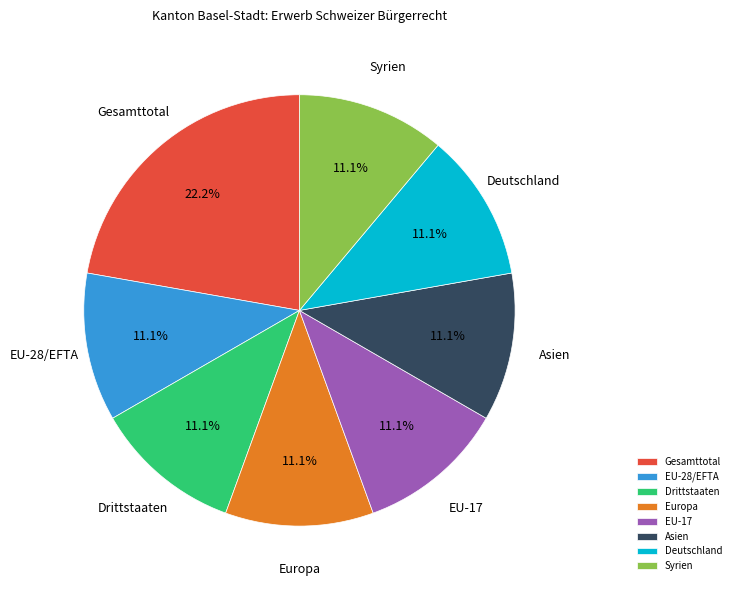

To the nearest percent, what percentage of the pie is Deutschland?

11%